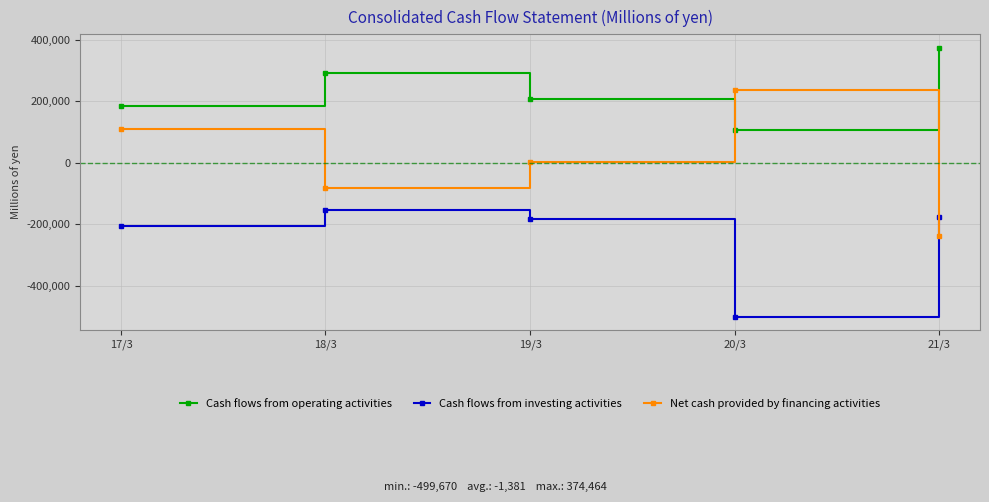

Which label corresponds to the largest value in the chart?

21/3